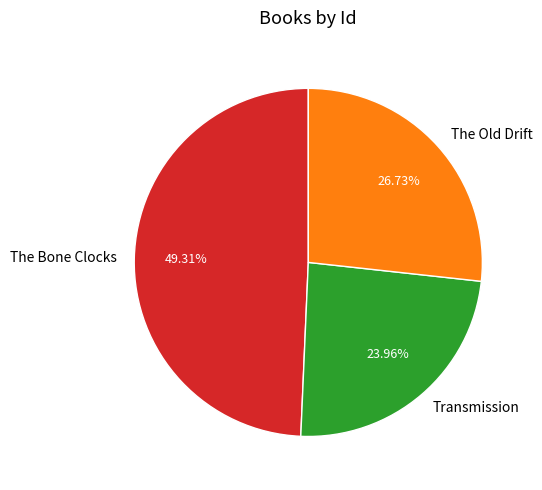

Is there any slice that represents more than half of the pie?

No